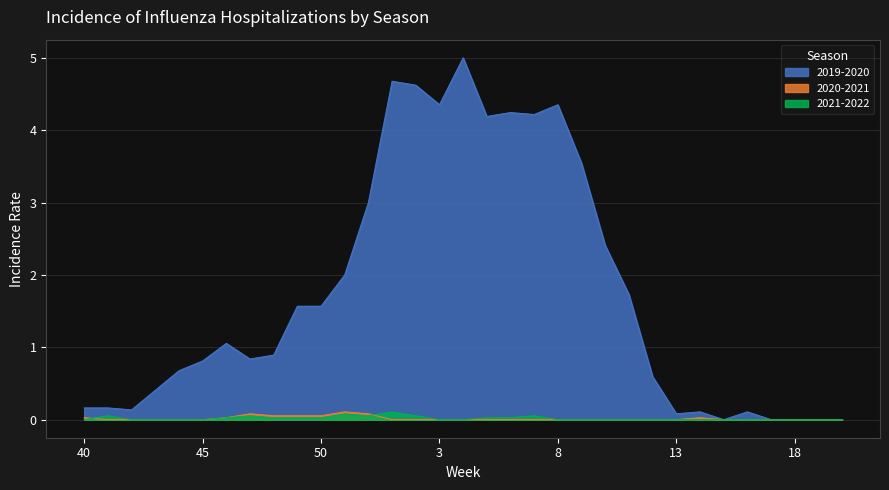

What is the label of the 23rd point from the left?

10